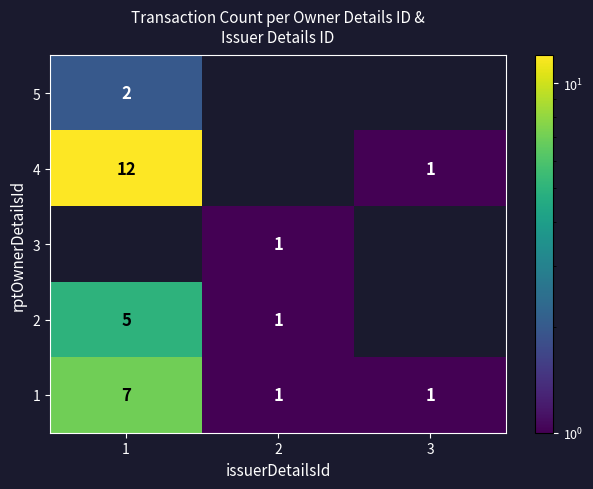

True or false: 1 has a value of 0 at 3.

False